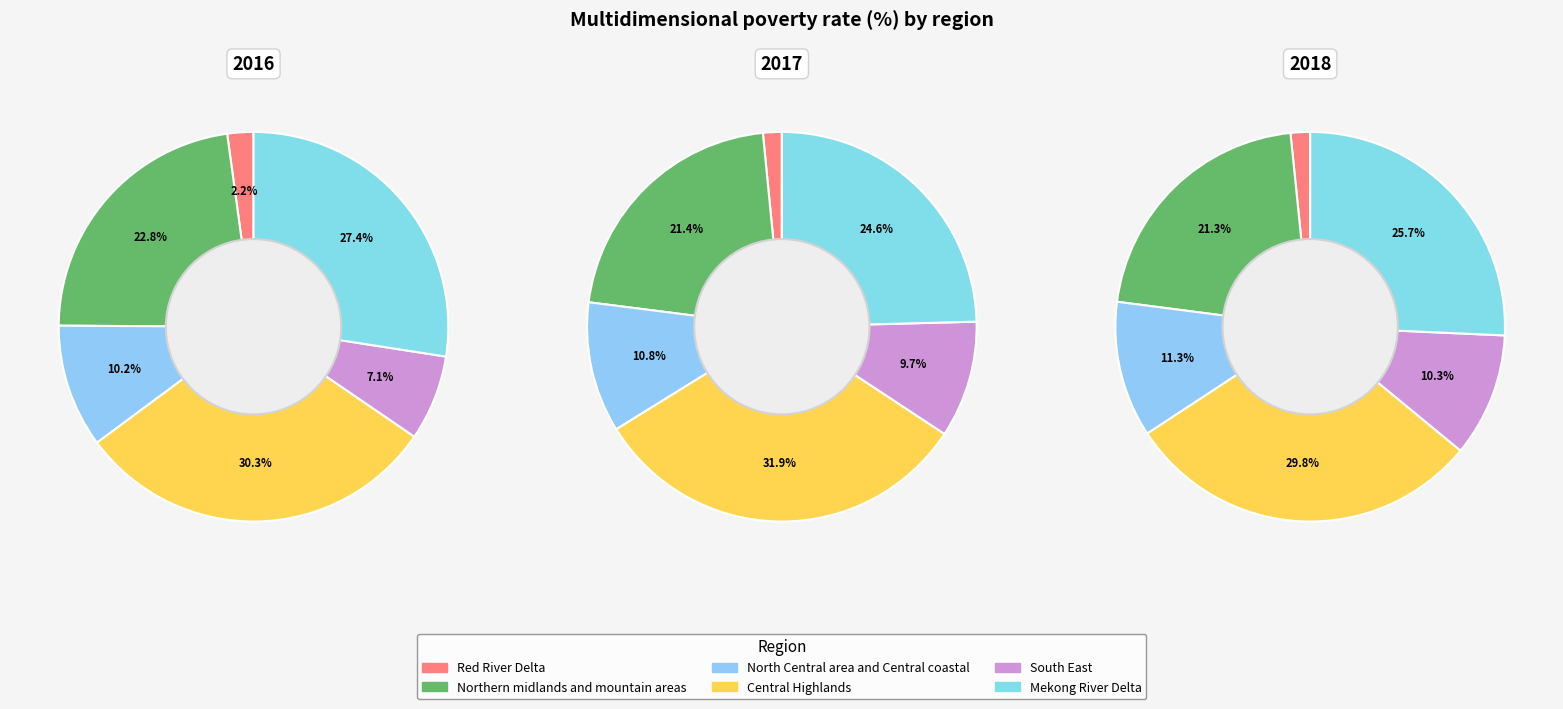

Count the number of slices in the pie.

6